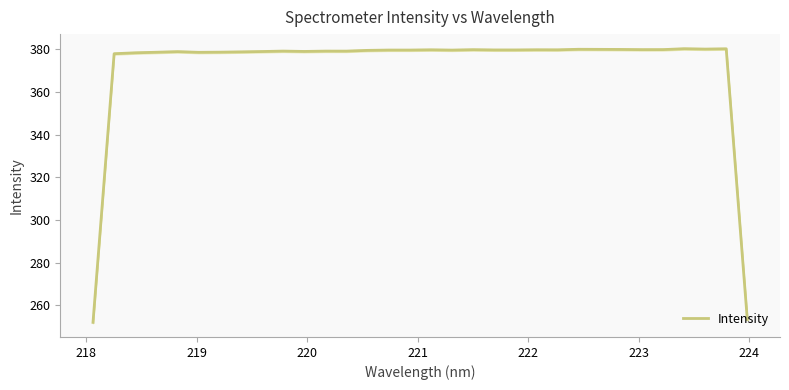

What is the greatest value displayed?

380.3